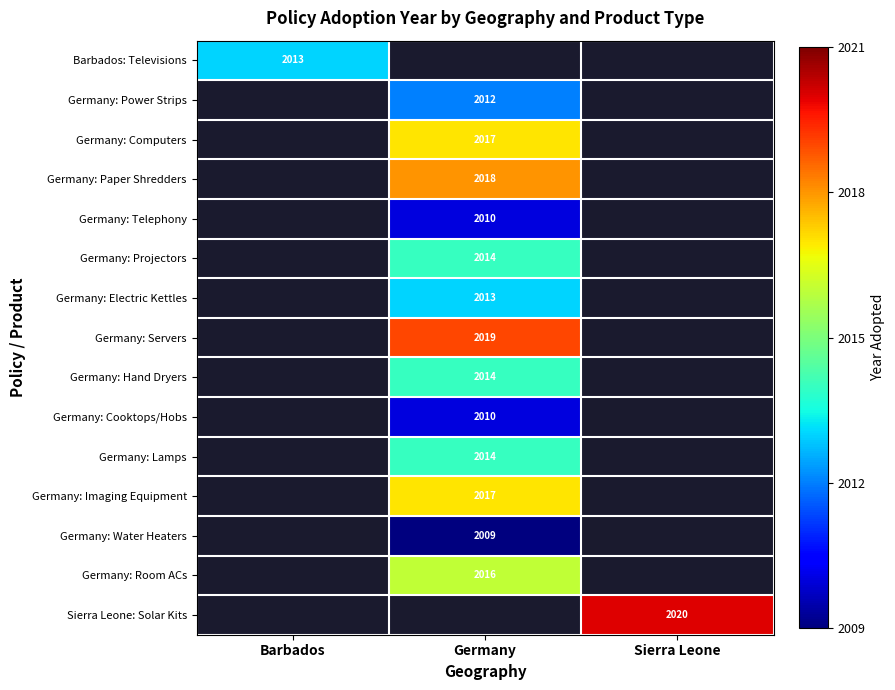

At which category does the chart reach its minimum across all series?

Germany